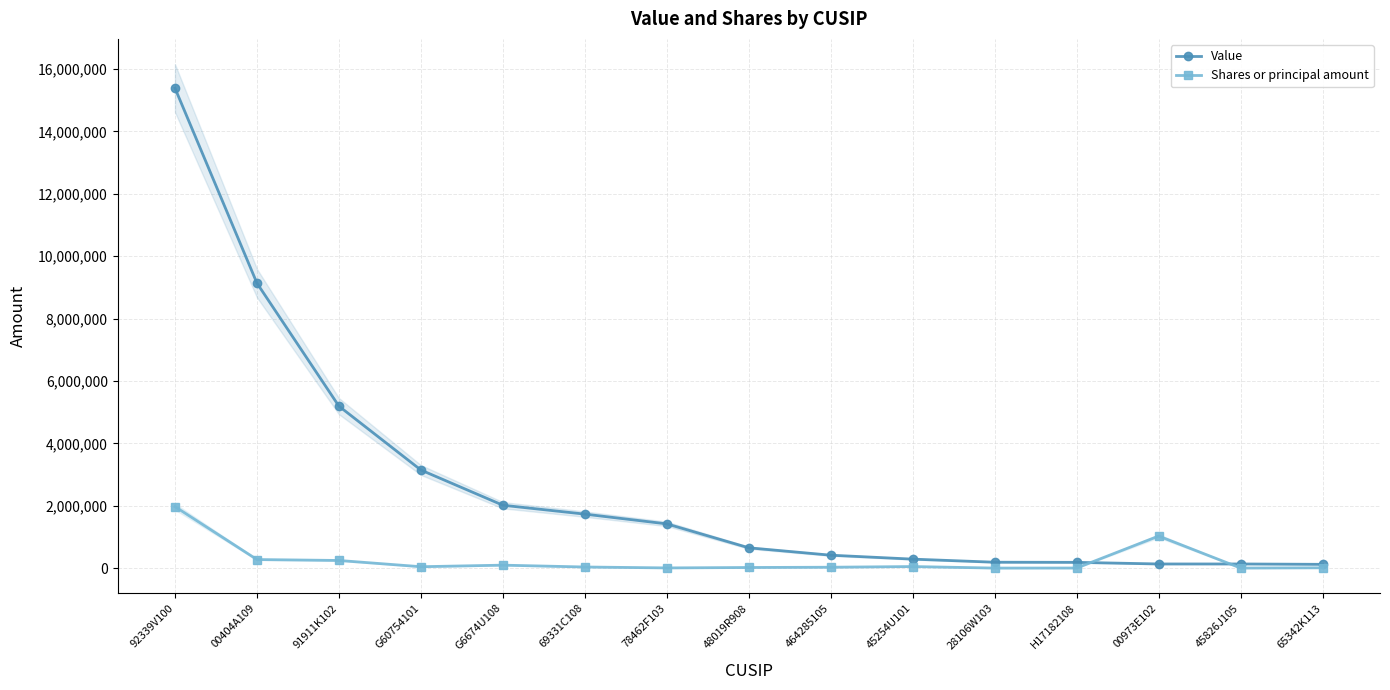

How many lines are shown in the chart?

2